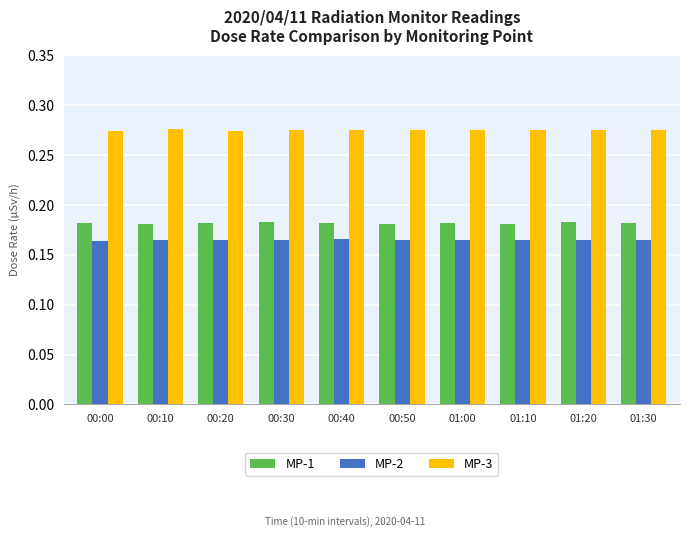

The value of MP-1 at 00:40 is 0.0. True or false?

False